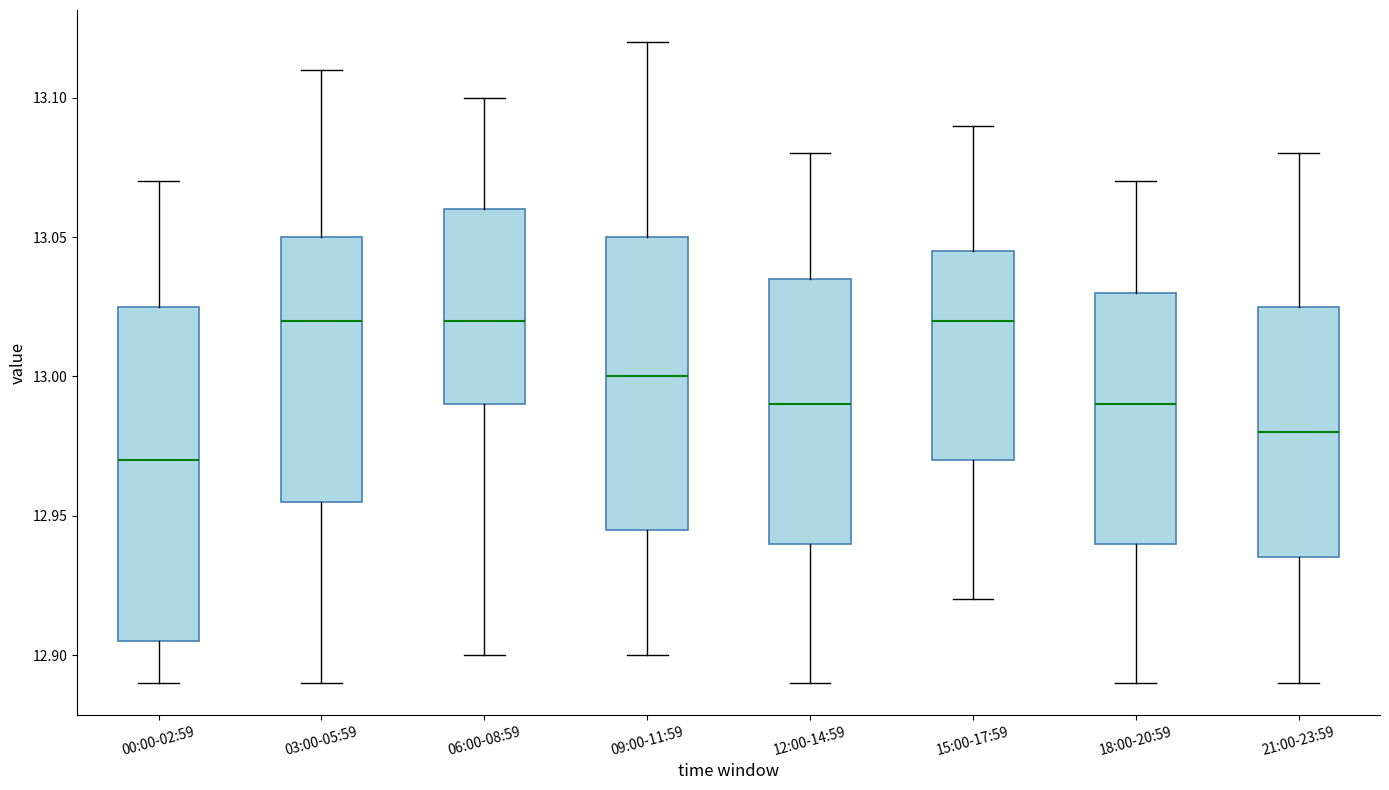

Comparing the boxes themselves (not the whiskers), which one is the tallest?

00:00-02:59